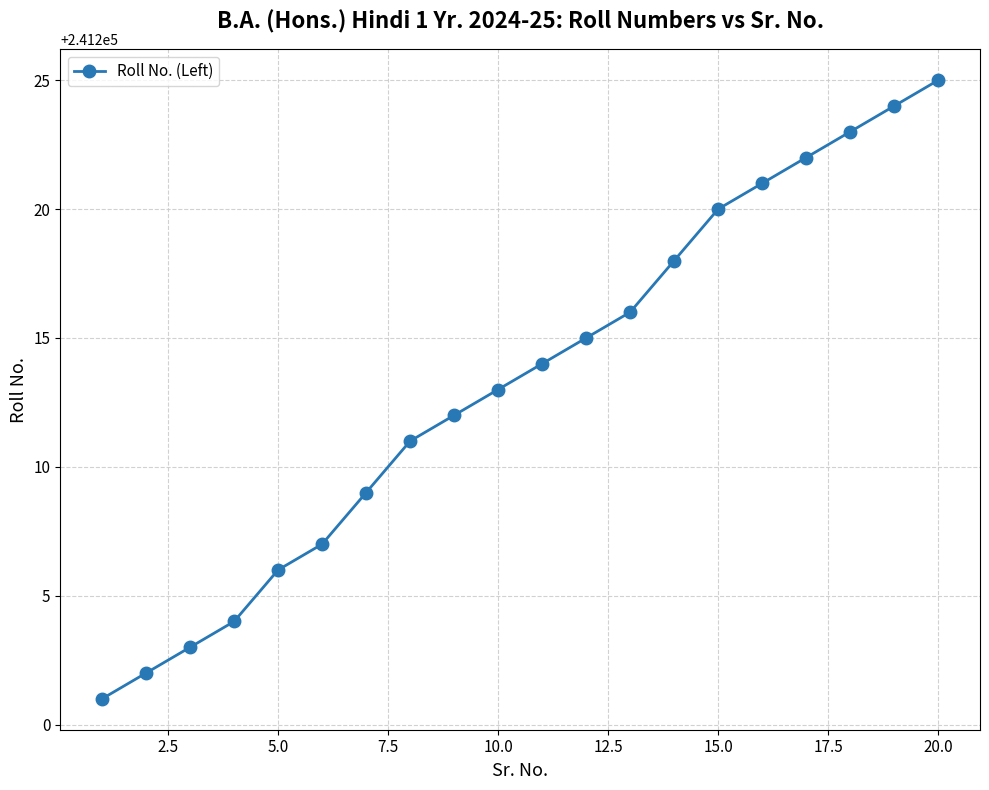

What is the difference between the maximum and minimum values?

24